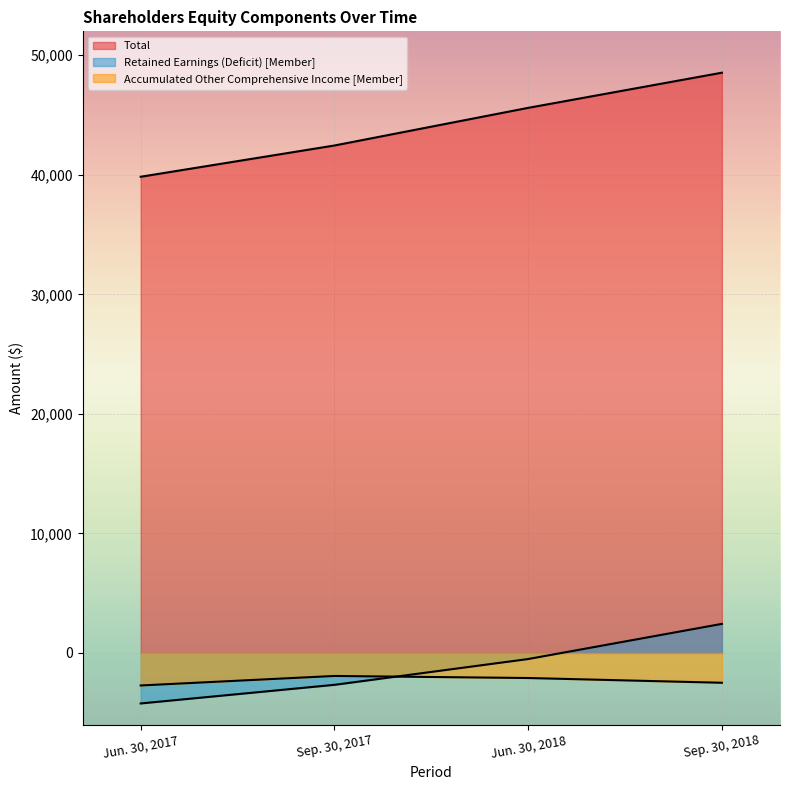

Rank the series by their maximum value, from lowest to highest.

Accumulated Other Comprehensive Income [Member], Retained Earnings (Deficit) [Member], Total